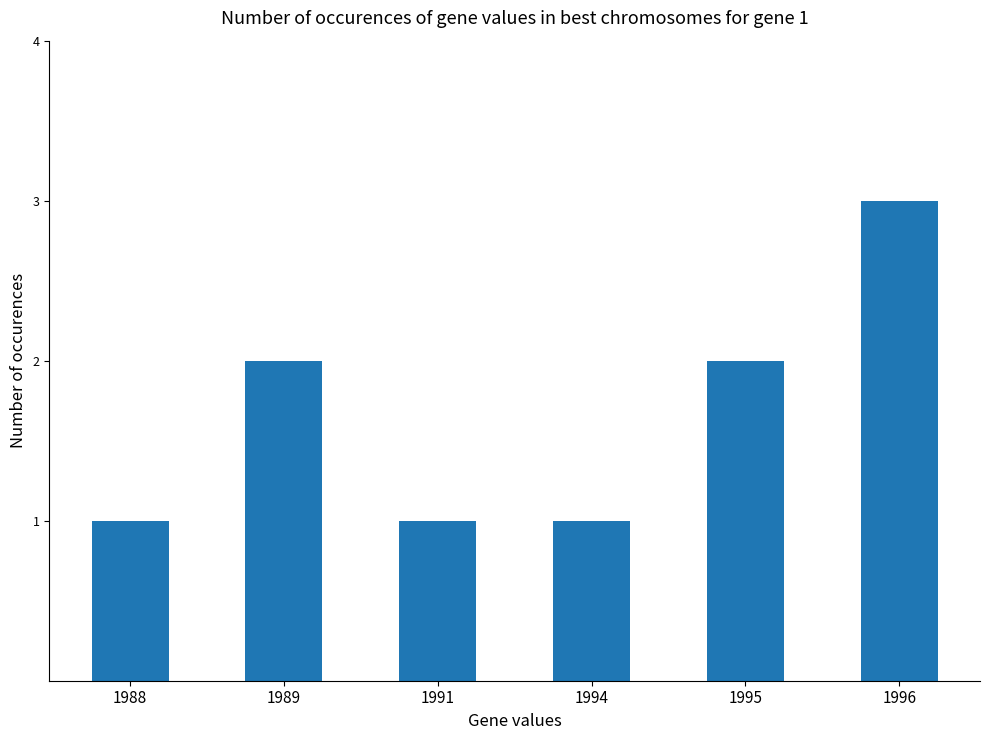

What is the value of the 4th bar from the left?

1